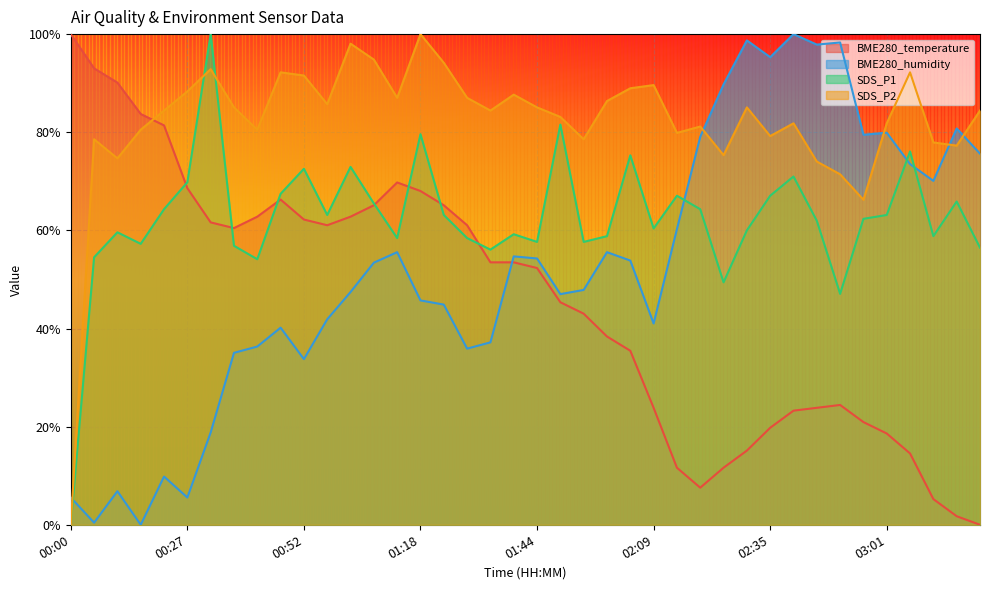

Which category has the lowest value in the BME280_temperature series?

03:21